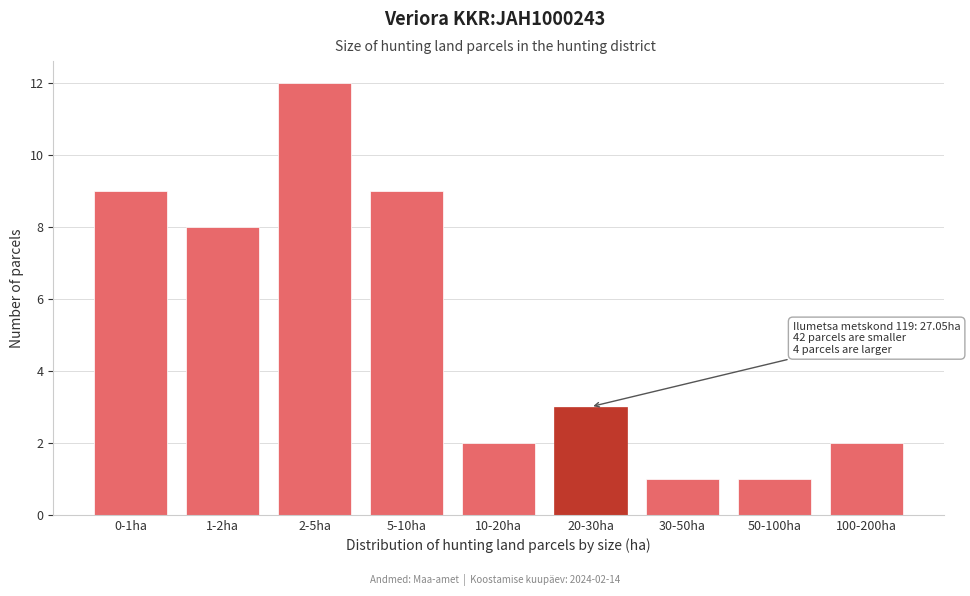

Reading left to right, what are all the values shown in this chart?

9	8	12	9	2	3	1	1	2